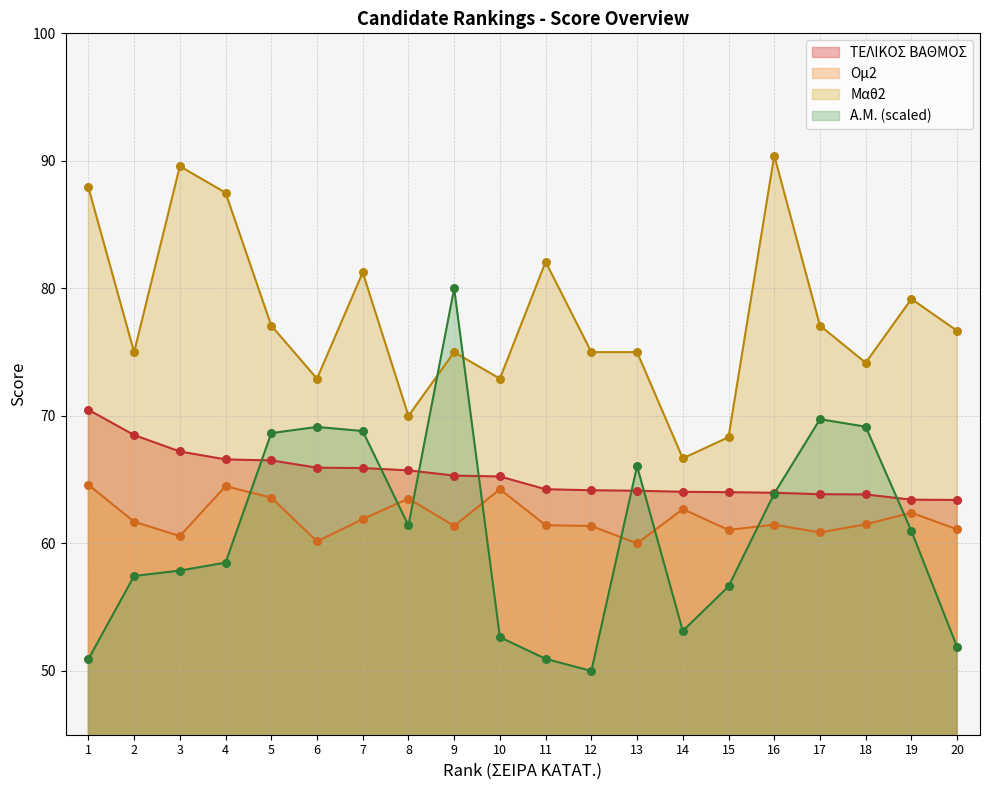

Is the value of Ομ2 at 13 greater than the value of Μαθ2 at 15?

No